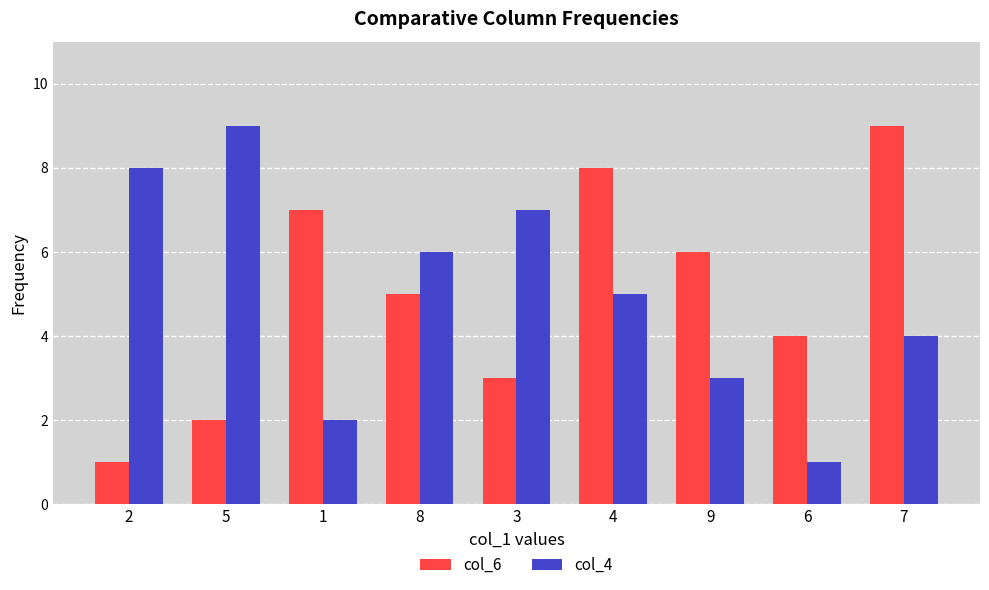

Is the value of col_4 at 6 greater than the value of col_6 at 1?

No